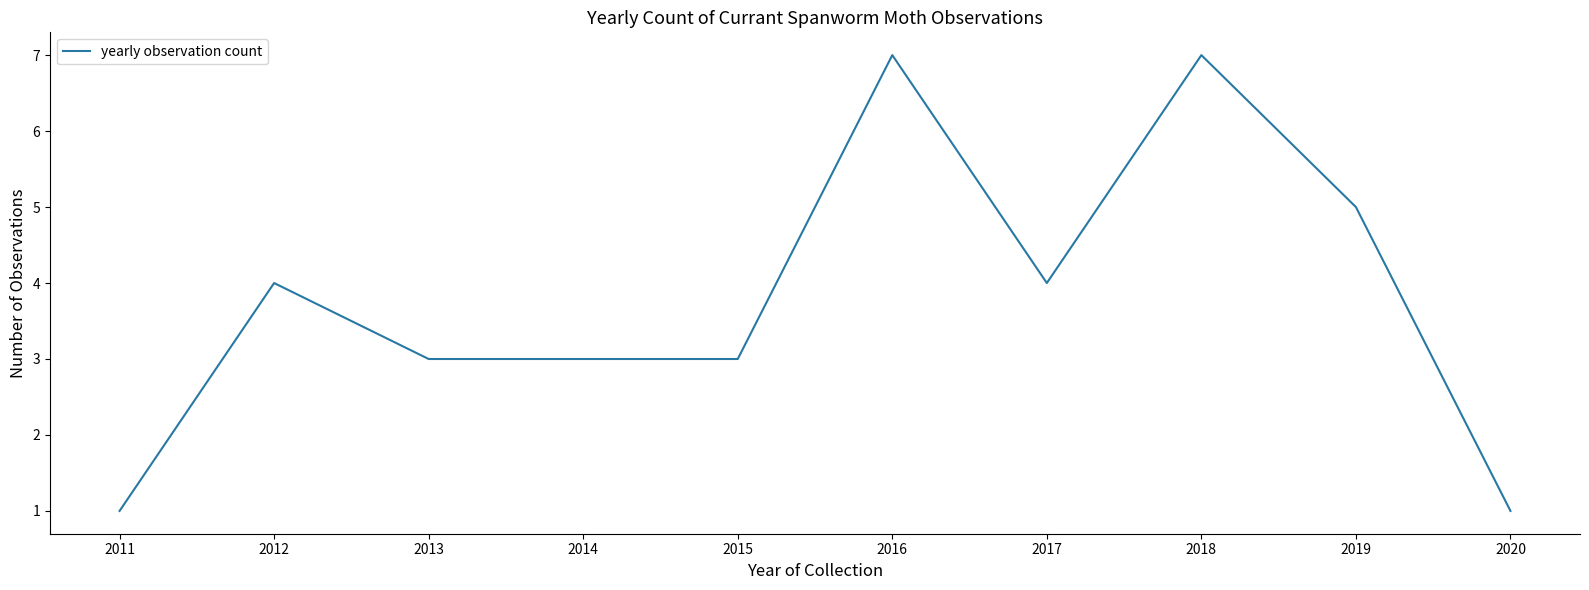

What is the difference between the maximum and minimum values?

6